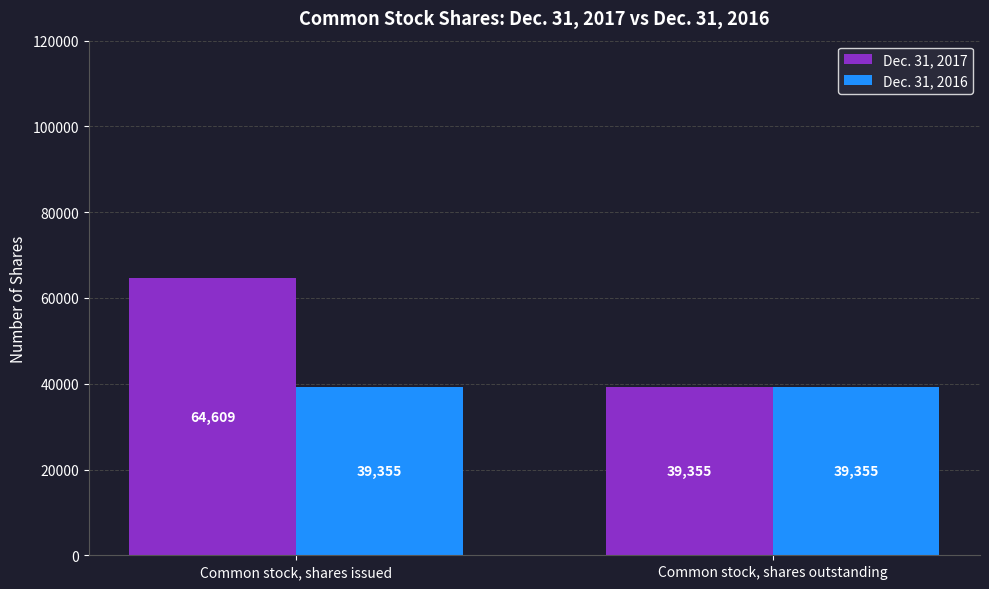

What is the label of the 1st bar from the right?

Common stock, shares outstanding